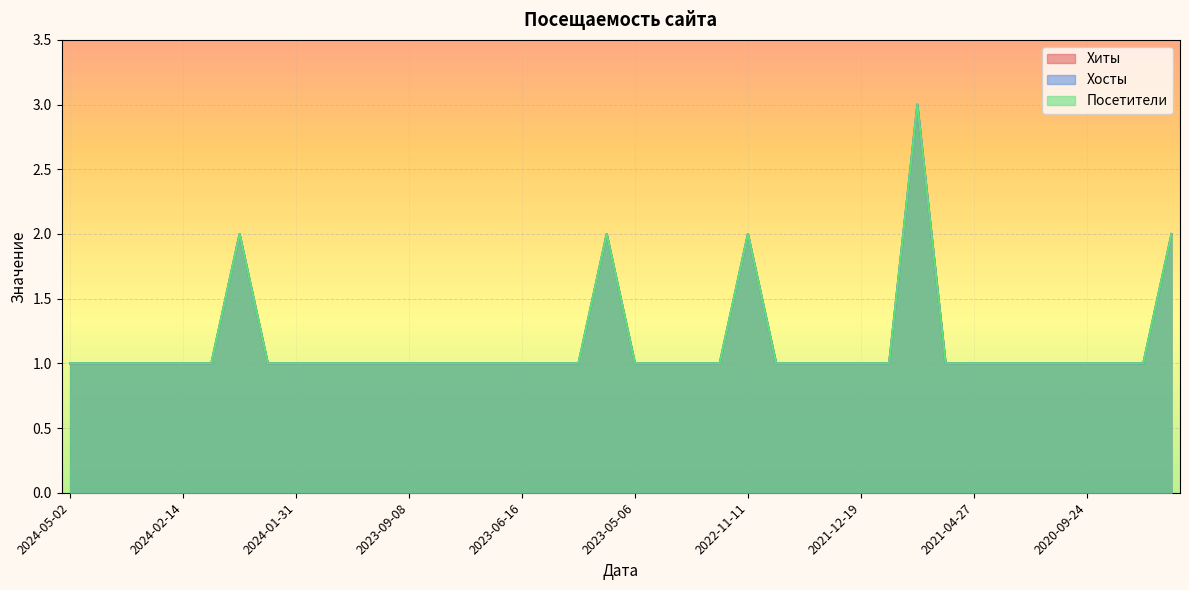

Which series has the widest spread of values?

Хиты